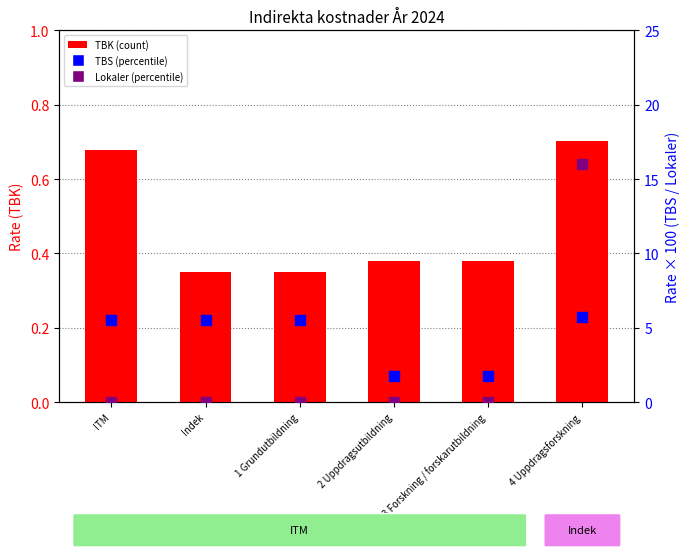

Is the value of TBK at 3 Forskning / forskarutbildning greater than the value of TBS at 2 Uppdragsutbildning?

No